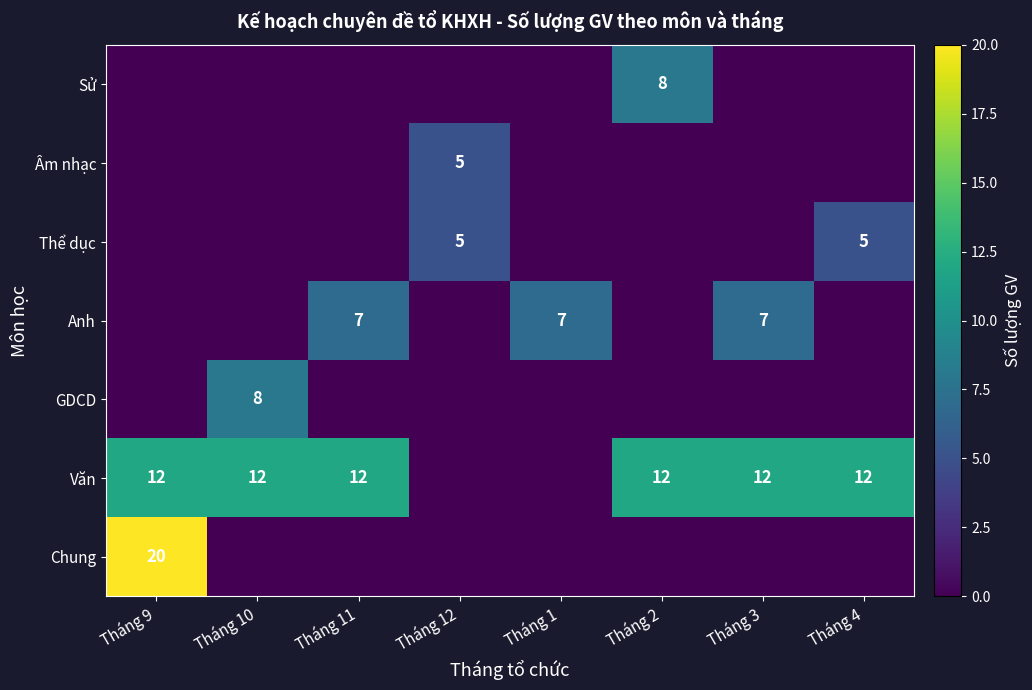

The value of Văn at Tháng 11 is 12. True or false?

True